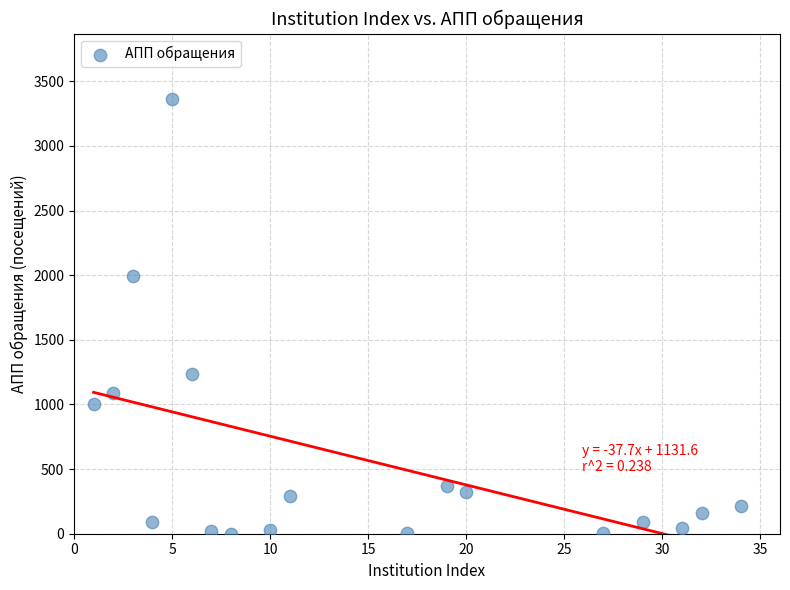

What Y value in the scatter plot is closest to 1683?

1991